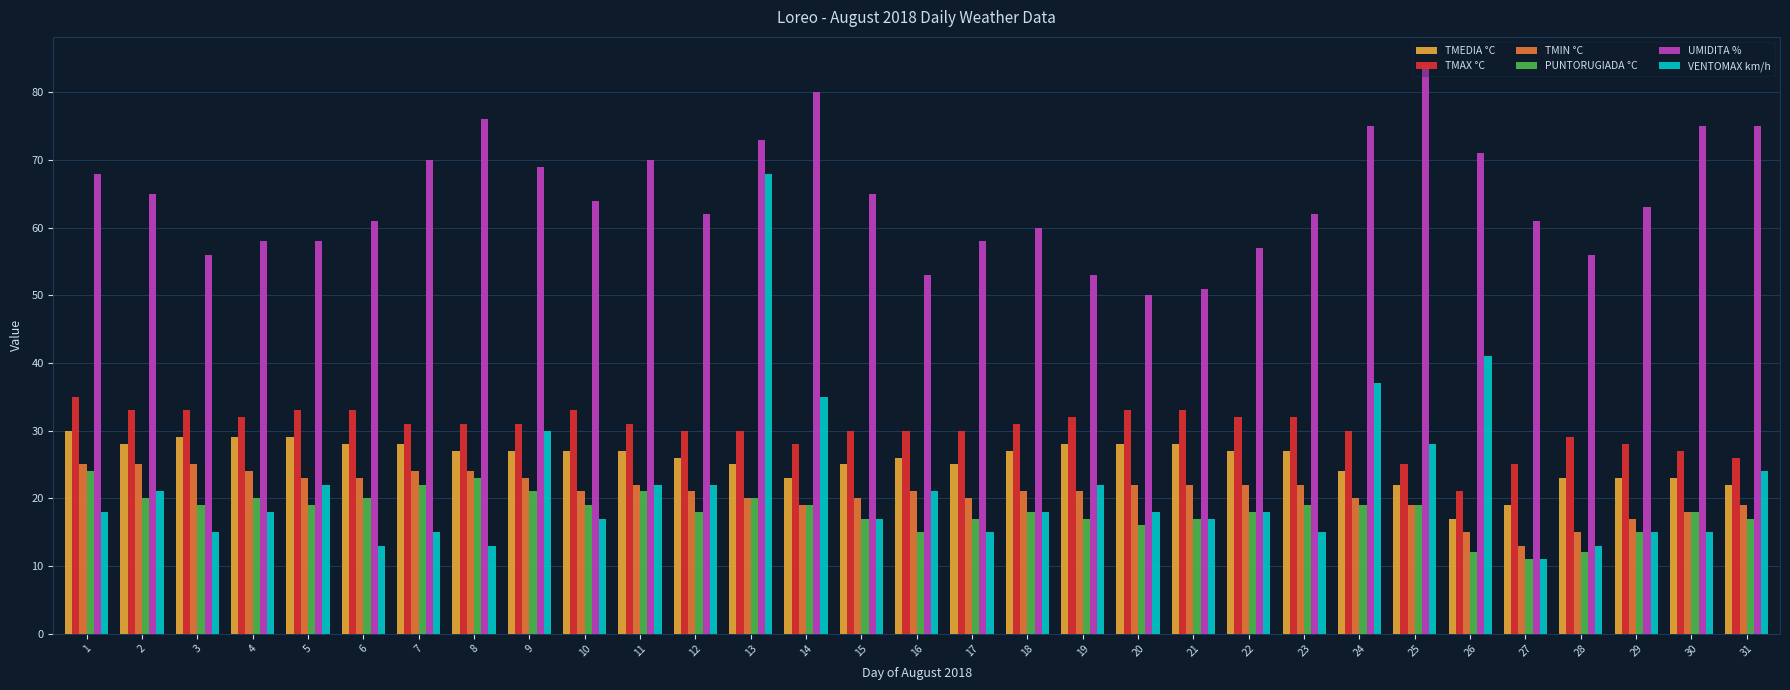

Which series has the widest spread of values?

VENTOMAX km/h